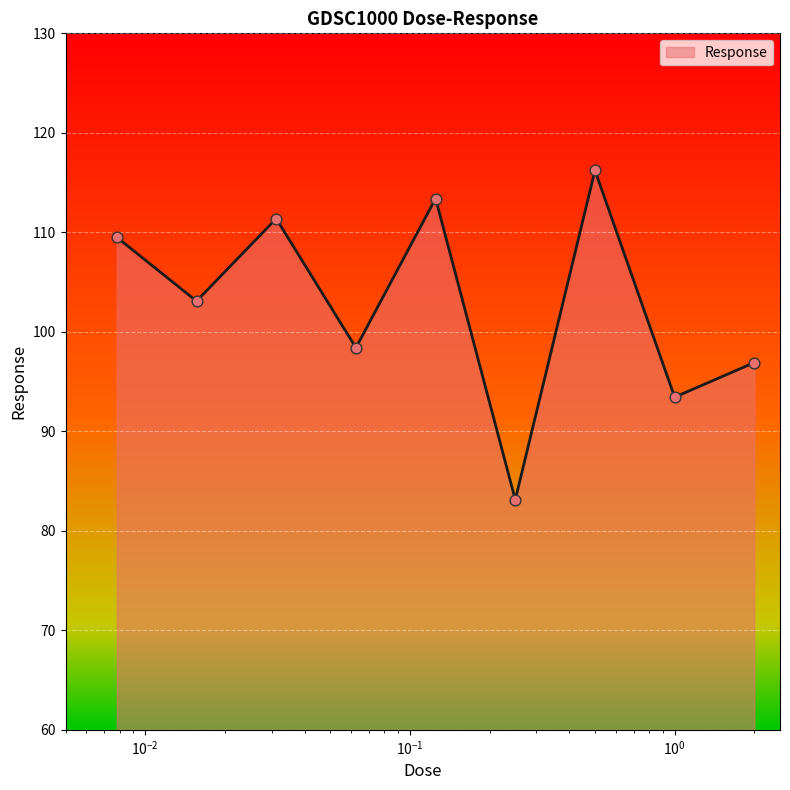

What is the smallest value displayed?

83.1